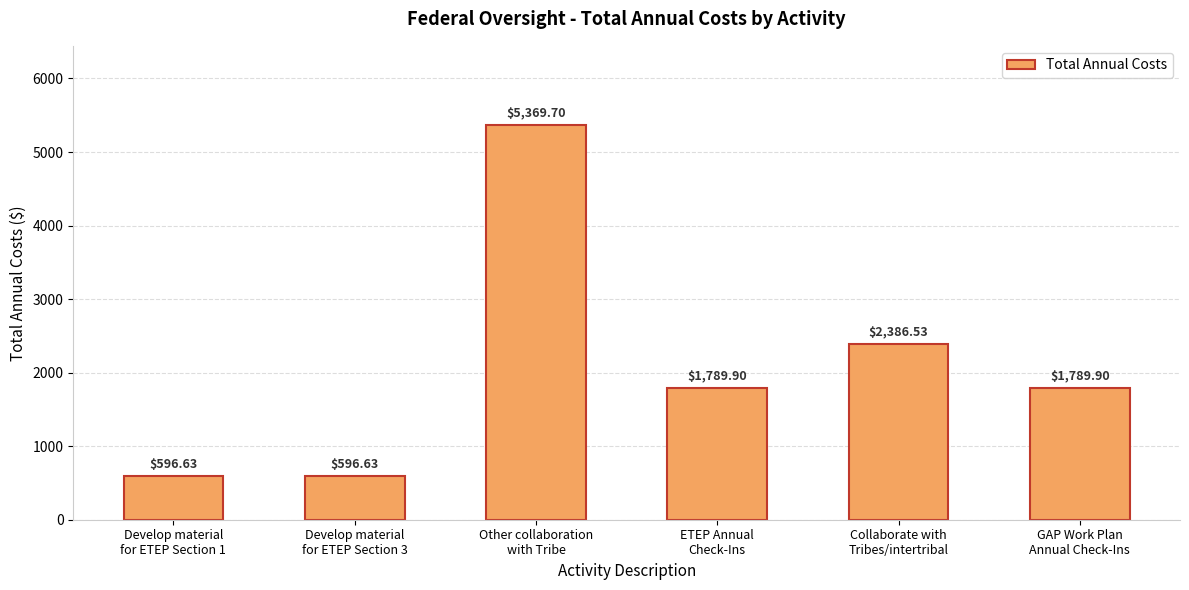

Is it true that the value at Develop material
for ETEP Section 3 is 1013.5?

False